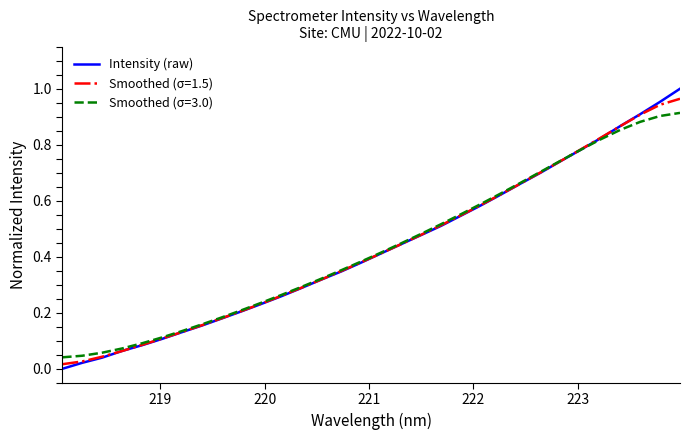

Which series has the widest spread of values?

Intensity (raw)